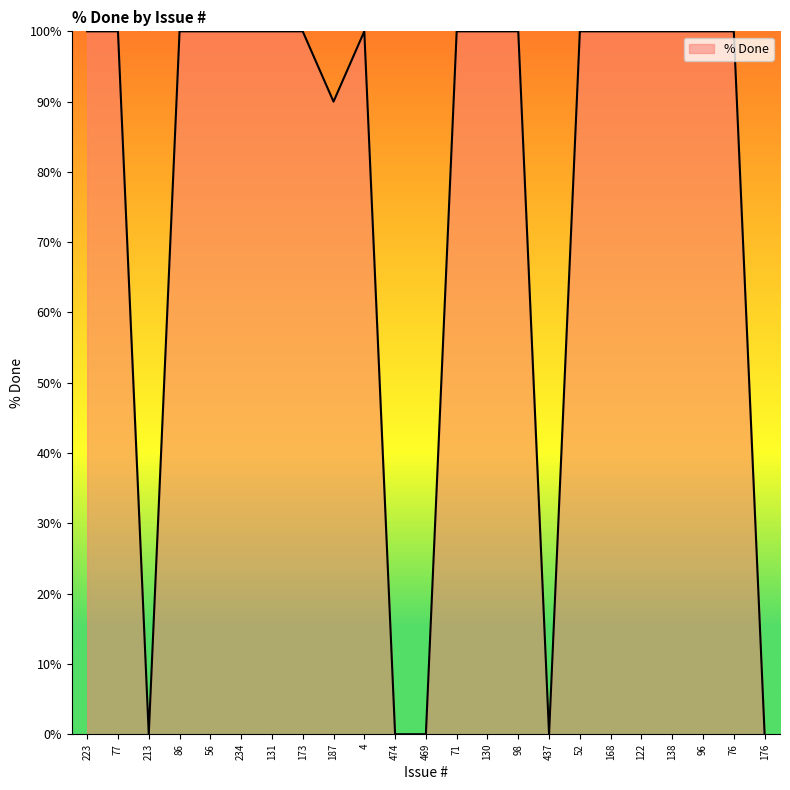

Read the value at 138, to the nearest 50.

100